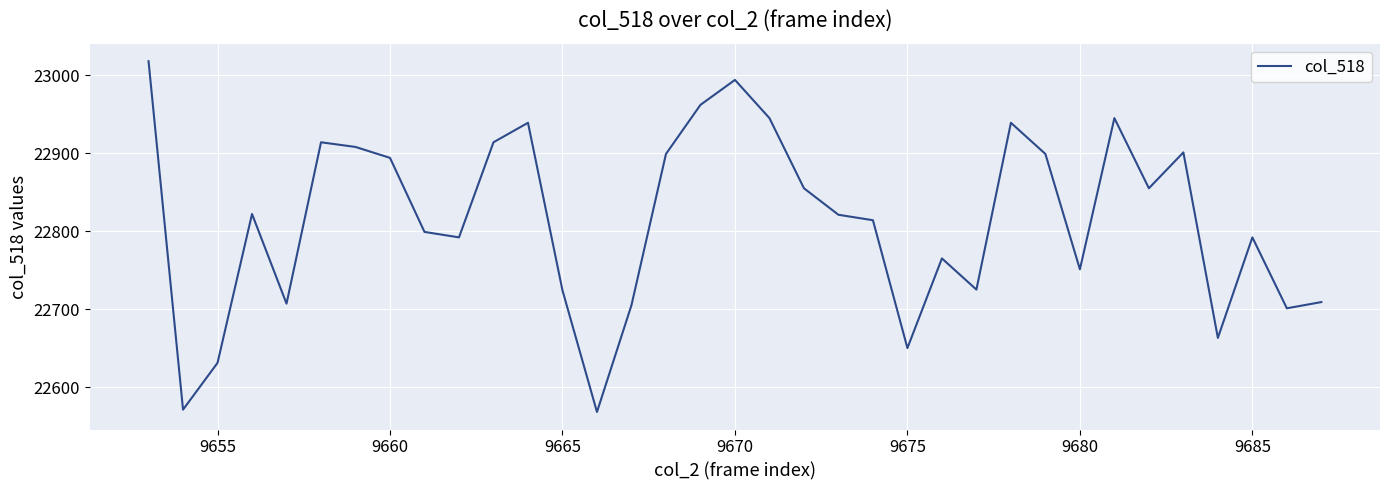

What is the maximum value shown in the chart?

23018